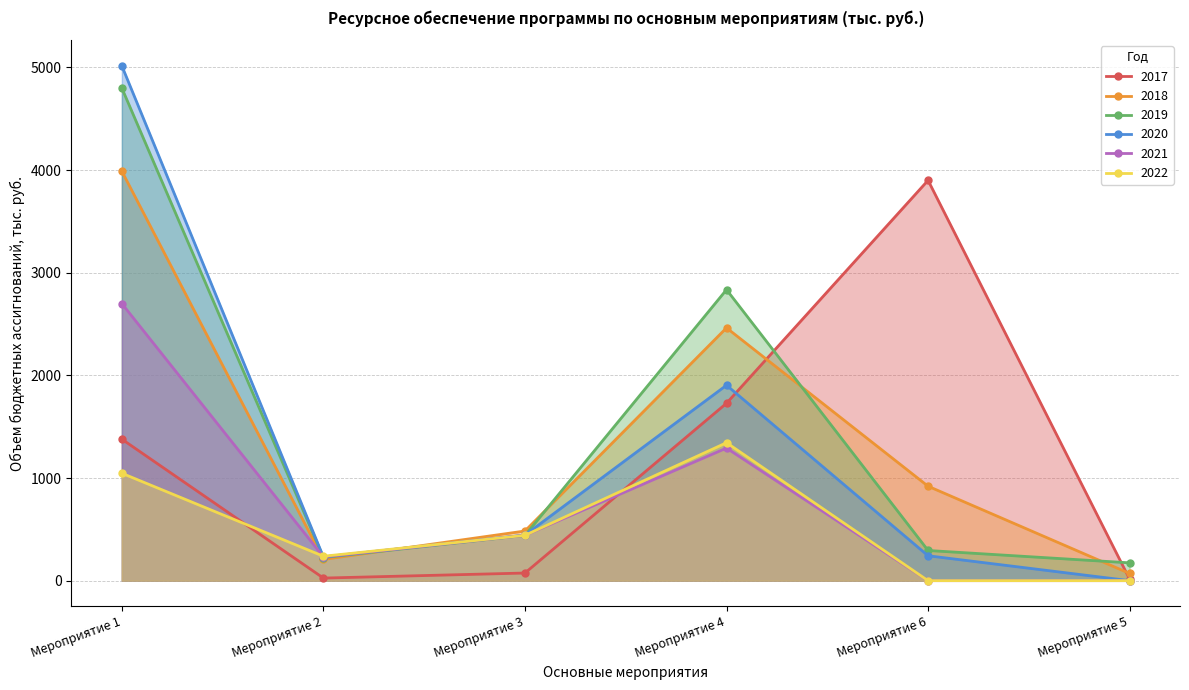

Rank the series by their maximum value, from lowest to highest.

2022, 2021, 2017, 2018, 2019, 2020